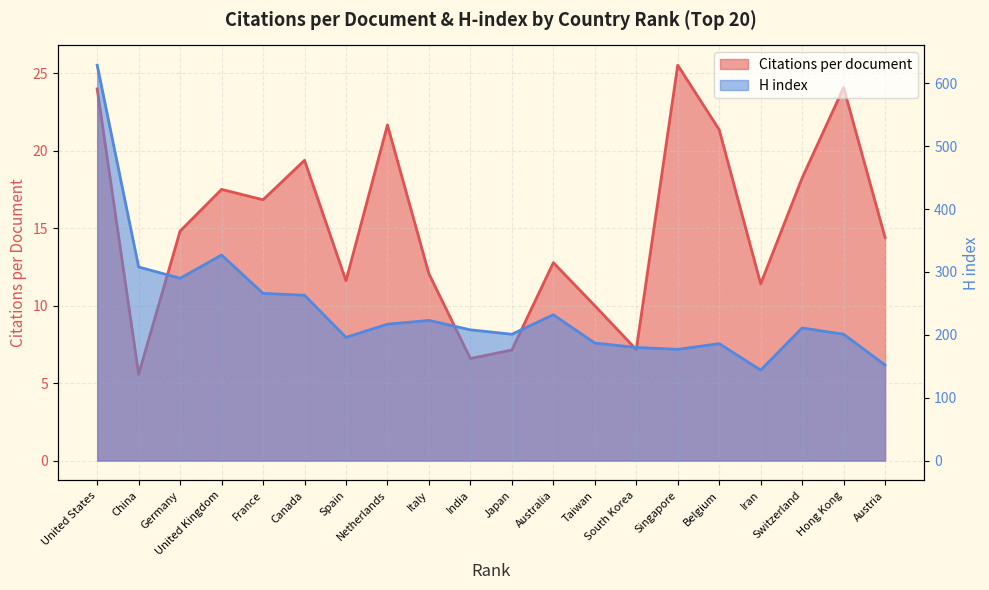

Reading left to right, list all the values displayed in this chart.

Citations per document: 24.0	5.6	14.8	17.5	16.8	19.4	11.6	21.7	12.1	6.6	7.1	12.8	10.0	7.2	25.5	21.4	11.4	18.2	24.1	14.4
H index: 629.0	308.0	290.0	327.0	266.0	263.0	196.0	217.0	223.0	208.0	201.0	232.0	187.0	180.0	177.0	186.0	144.0	211.0	201.0	152.0